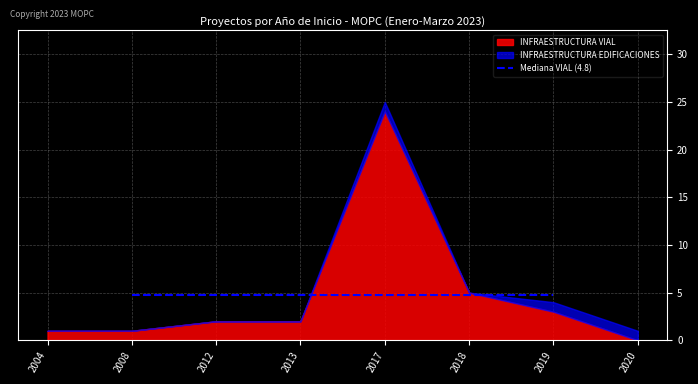

What is the total value across all series at 2004?

1